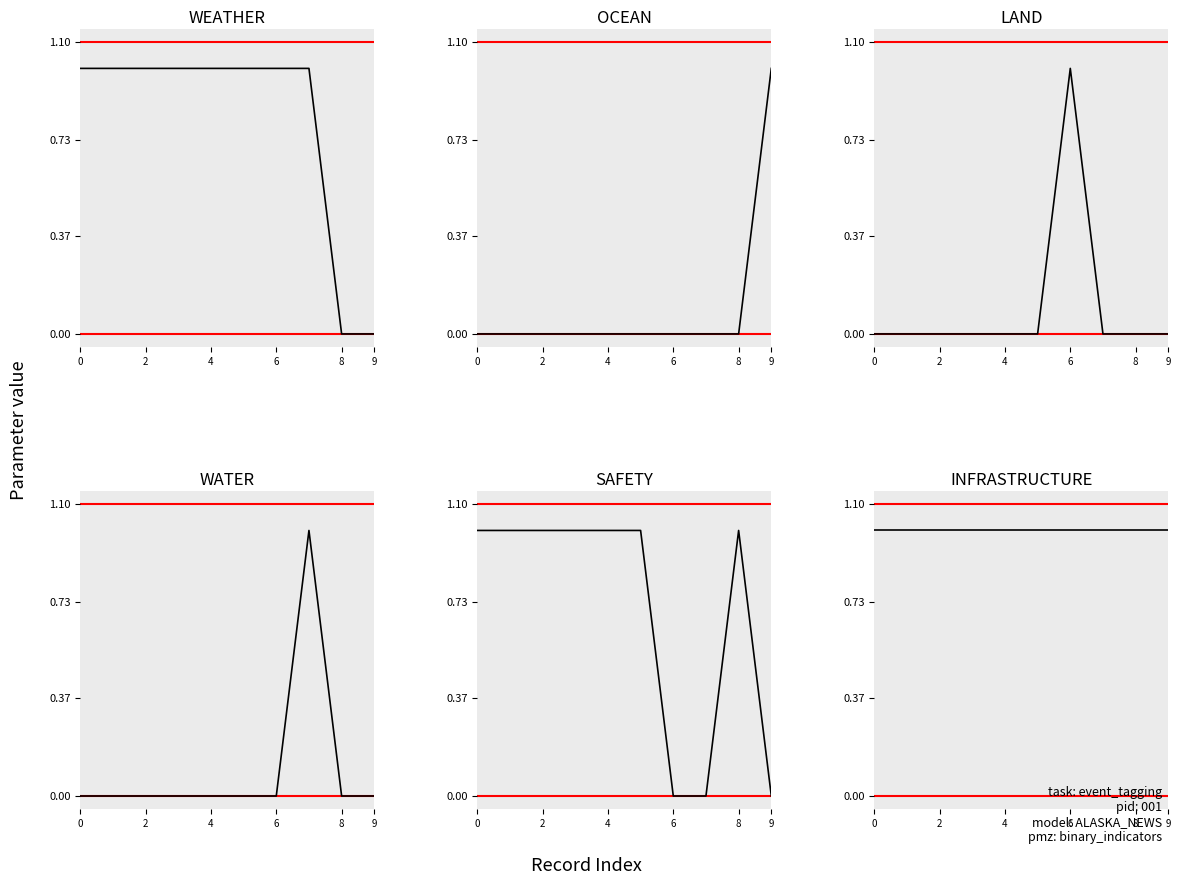

Between which two adjacent categories do WATER and LAND first intersect?

6 and 7